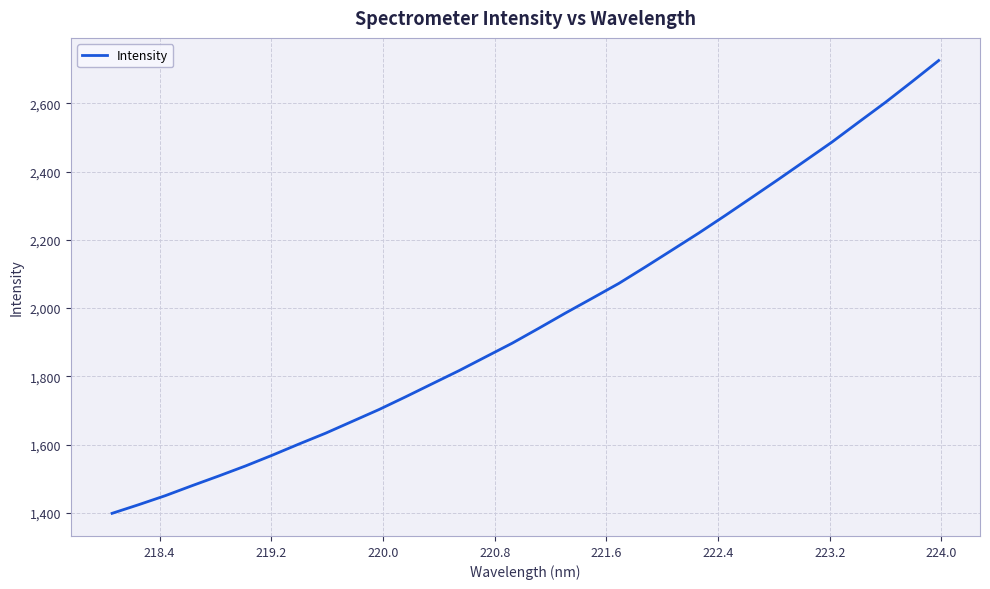

What is the difference between the maximum and minimum values?

1327.2